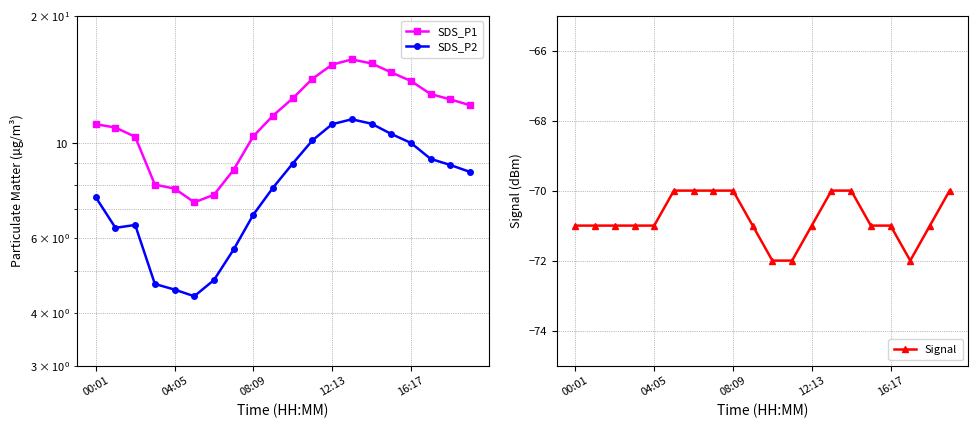

How many interior local valleys does the SDS_P1 series have?

1